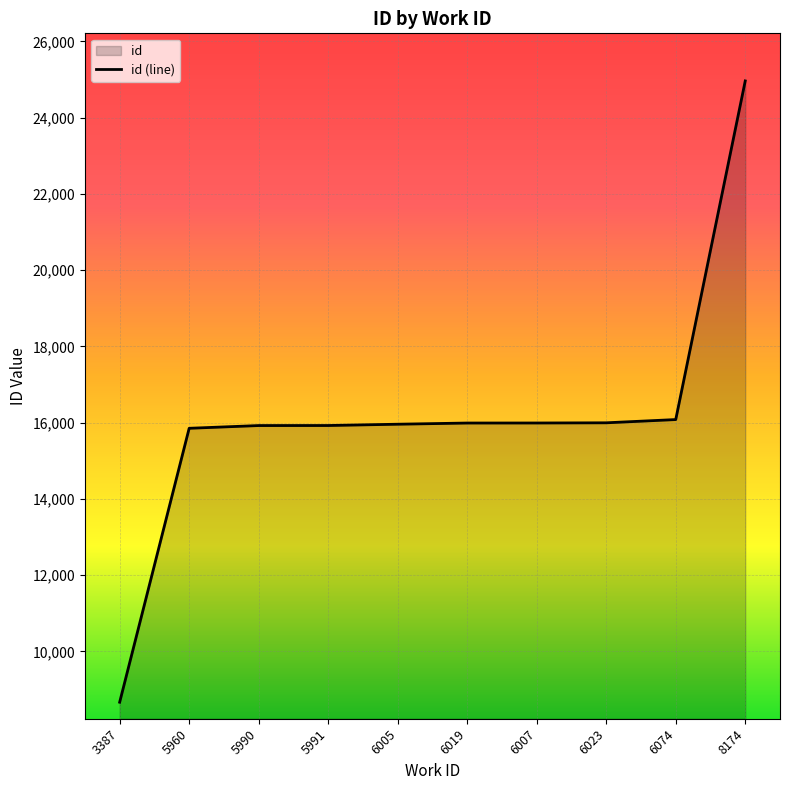

Between 5990 and 6023, which is larger?

6023